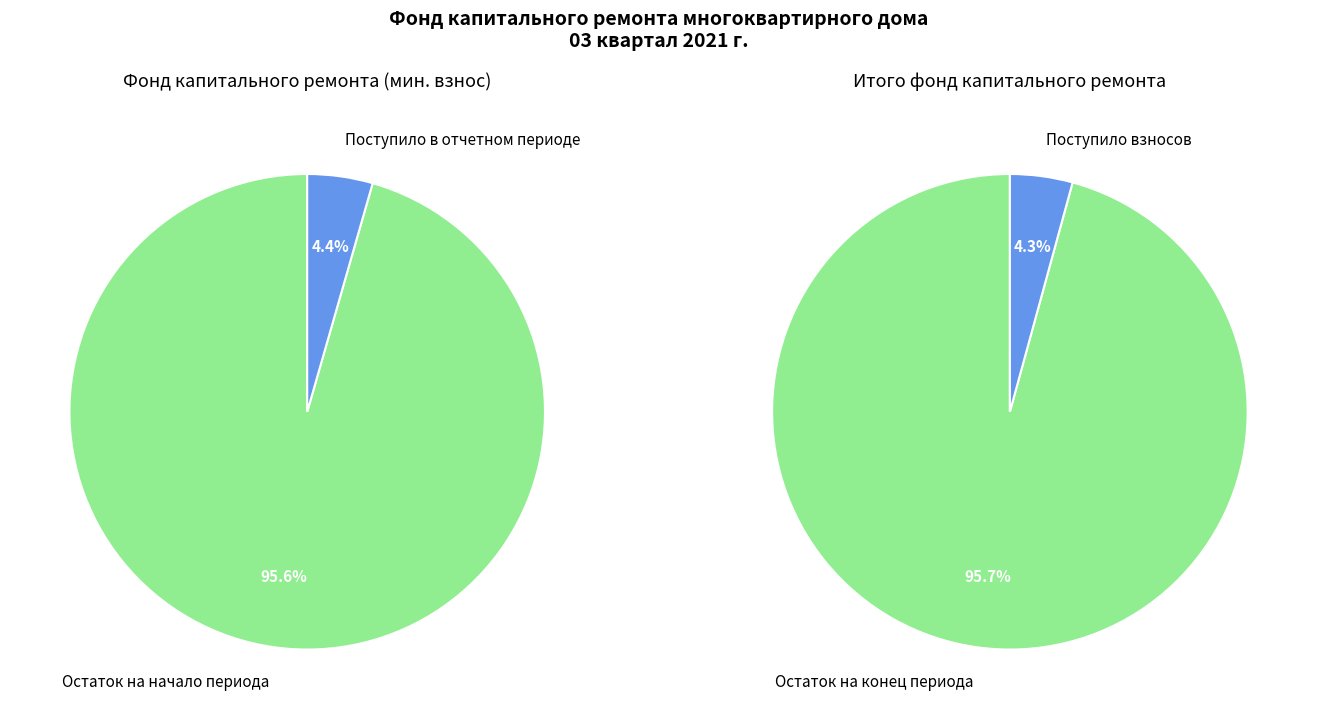

True or false: Остаток на начало периода accounts for 99% of the total.

False